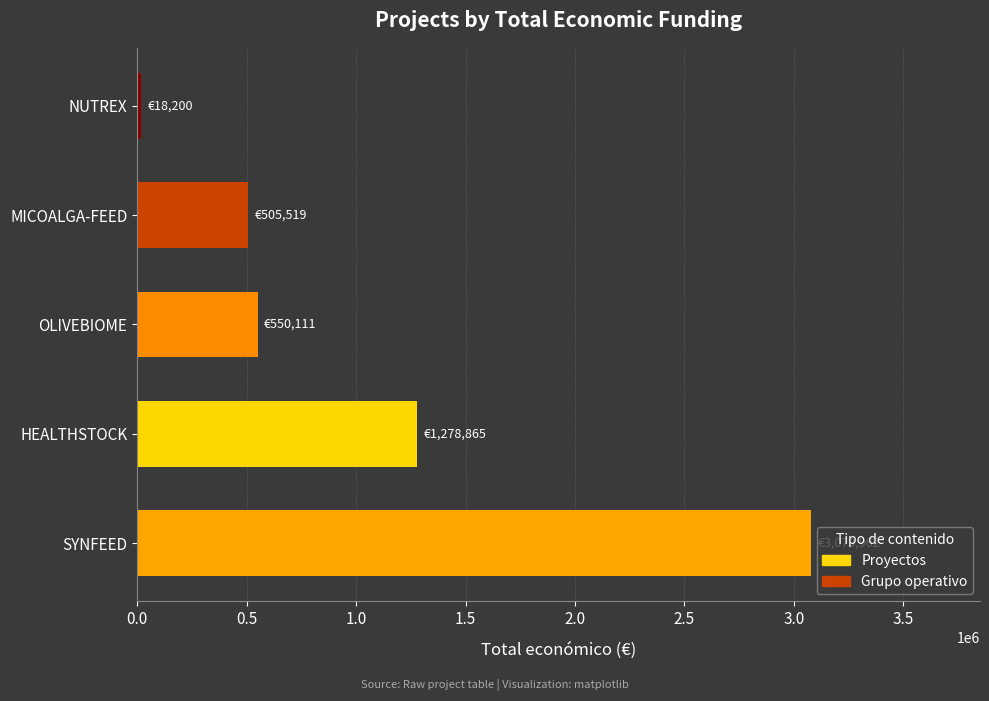

Rank the categories by value from highest to lowest.

SYNFEED, HEALTHSTOCK, OLIVEBIOME, MICOALGA-FEED, NUTREX